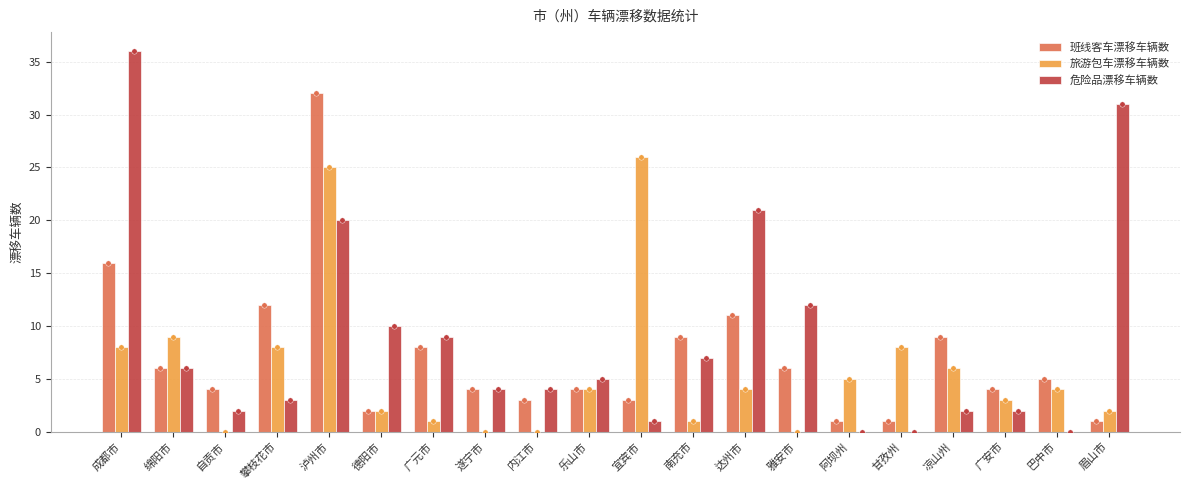

At how many categories does at least one series exceed 28?

3